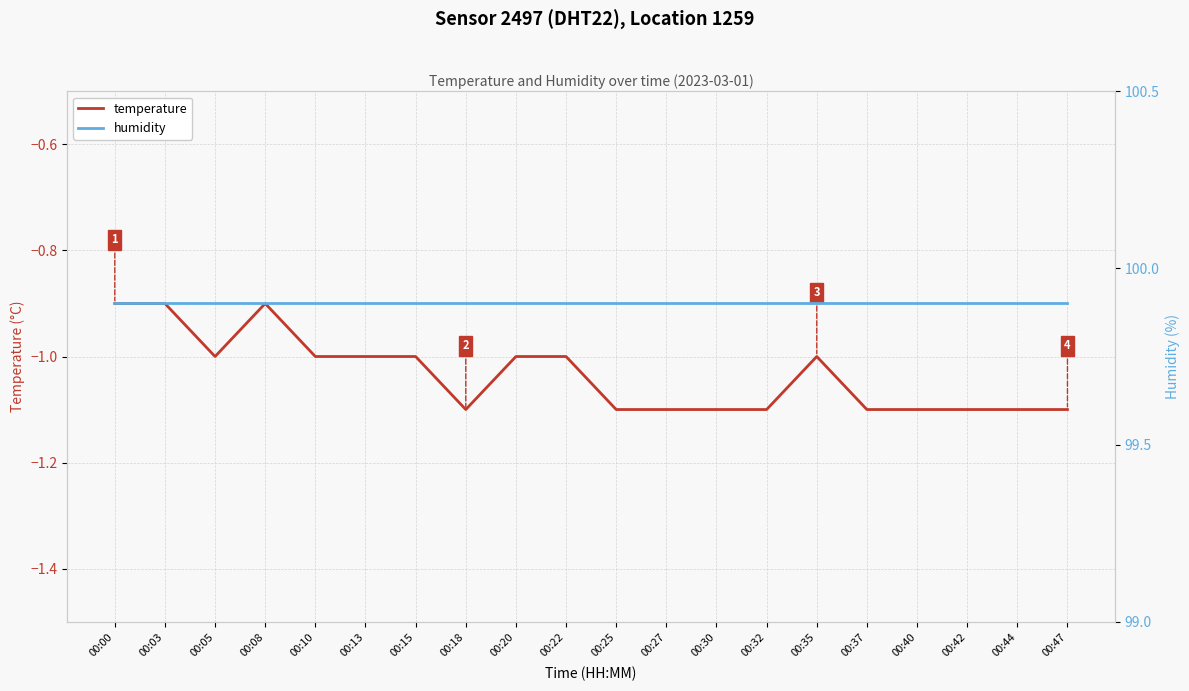

At which category does temperature reach its first local valley?

00:05